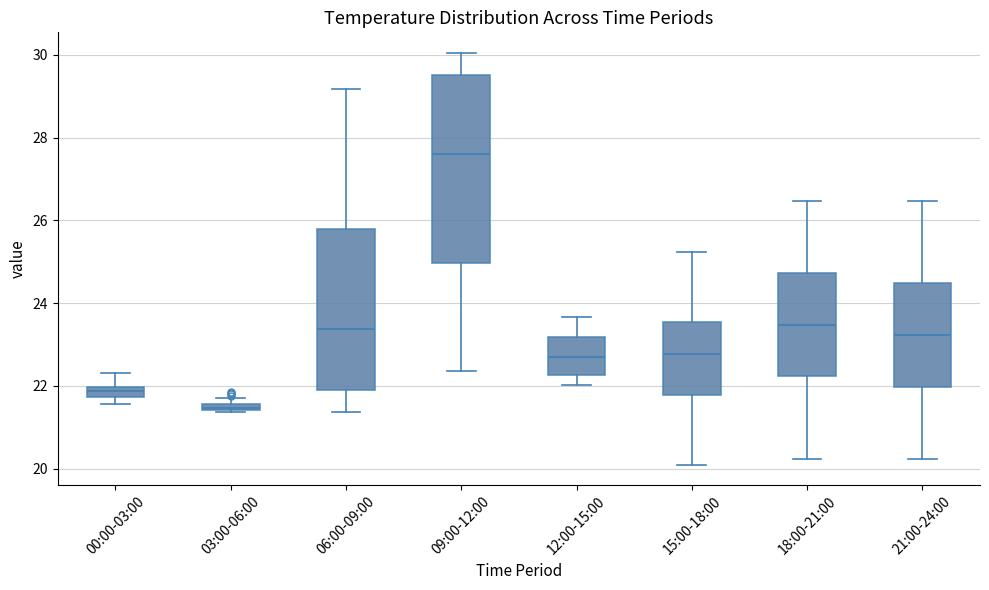

Comparing the boxes themselves (not the whiskers), which one is the tallest?

09:00-12:00